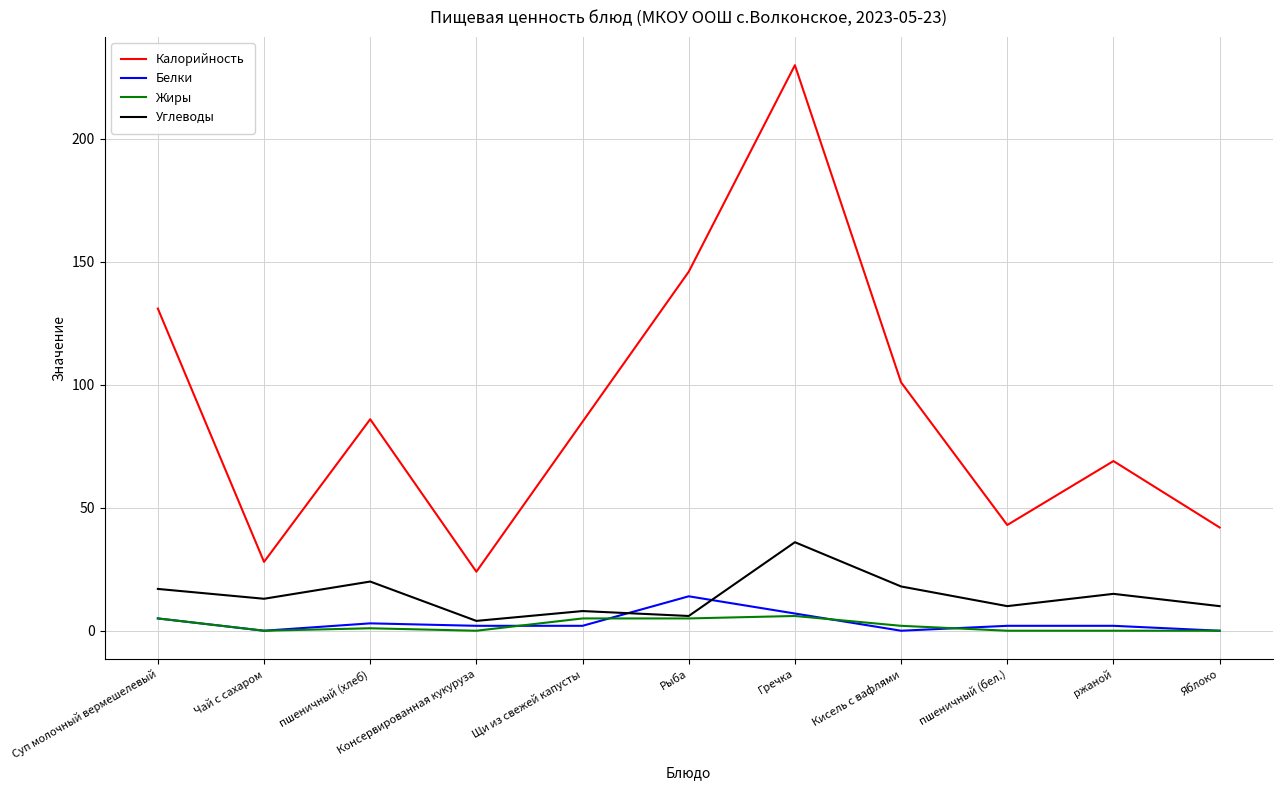

Read the Жиры value at Гречка.

6